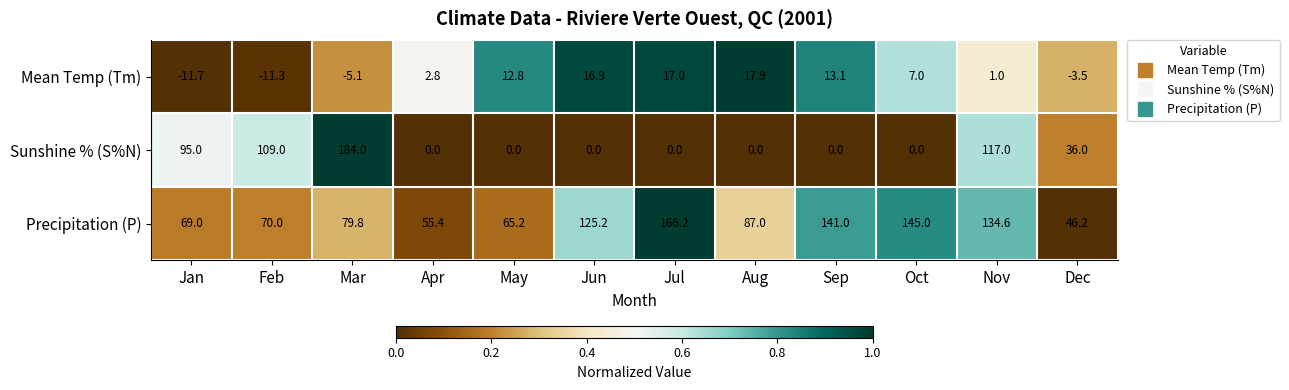

The value of Mean Temp (Tm) at Jan is -11.7. True or false?

True